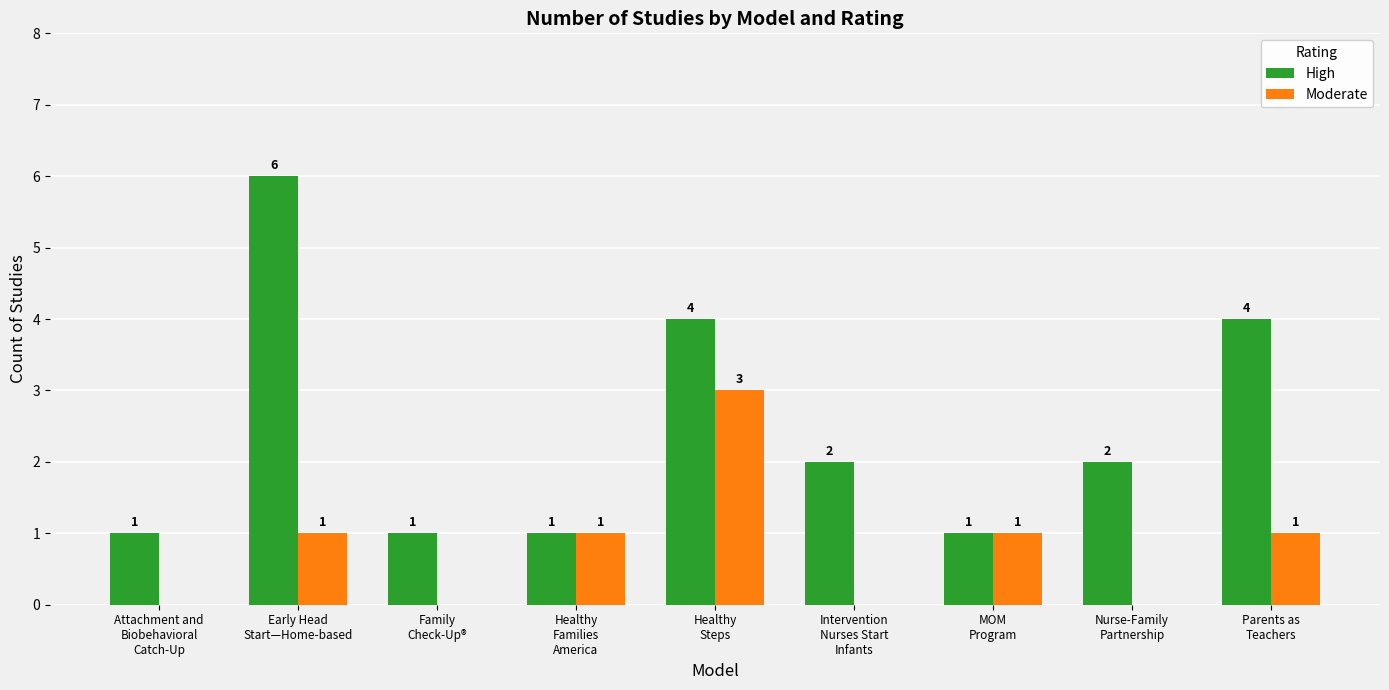

What is the sum of the Moderate values at Parents as
Teachers and Attachment and
Biobehavioral
Catch-Up?

1